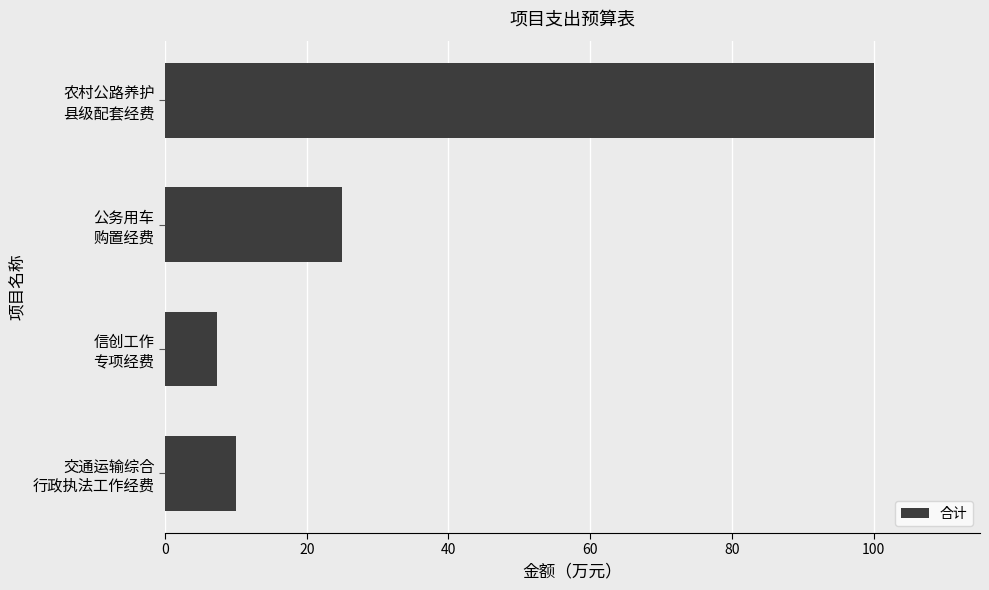

List the labels in order of value, largest first.

农村公路养护
县级配套经费, 公务用车
购置经费, 交通运输综合
行政执法工作经费, 信创工作
专项经费